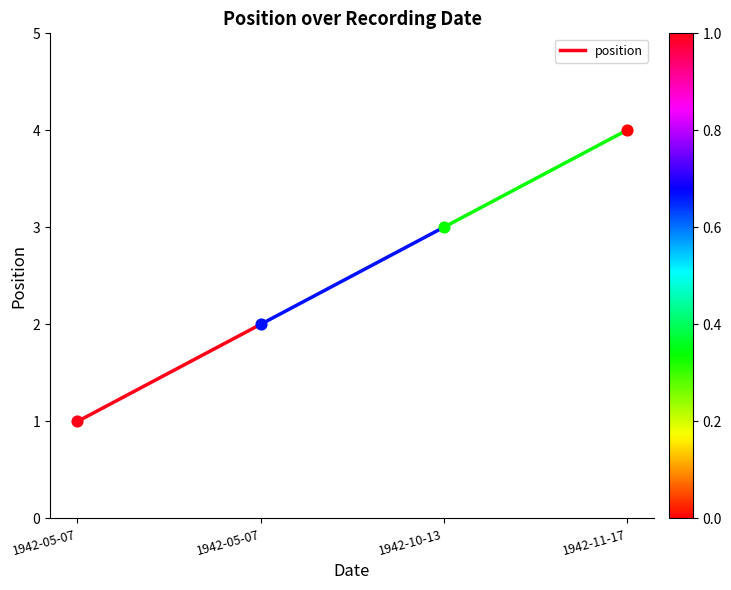

Approximately how many times larger is the value at 1942-05-07 compared to 1942-05-07?

2.0